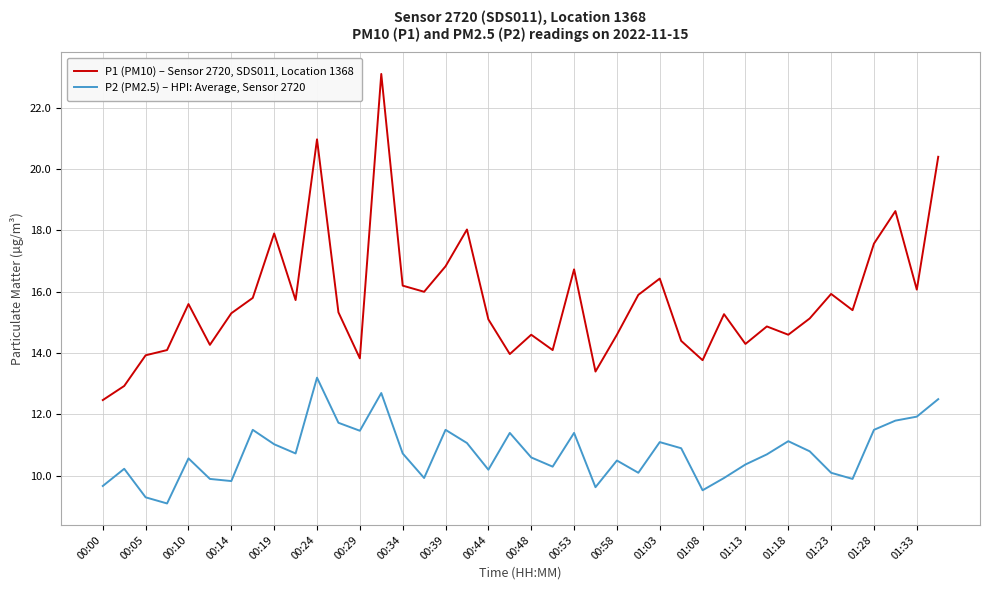

Rank the series by their average value, from highest to lowest.

P1 (PM10) – Sensor 2720, SDS011, Location 1368, P2 (PM2.5) – HPI: Average, Sensor 2720